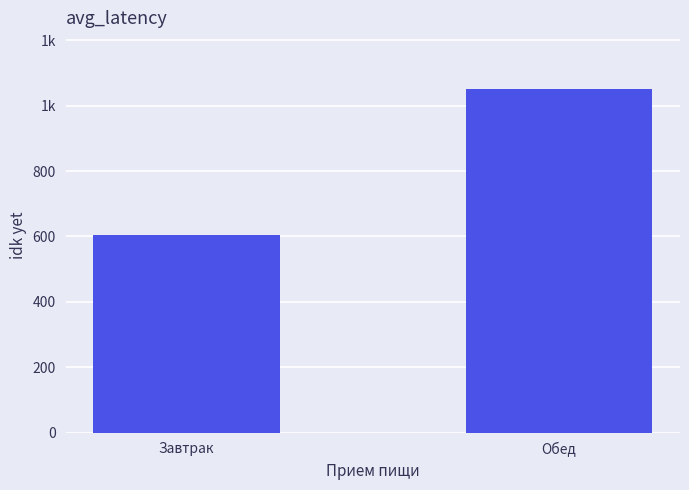

Rank the categories by value from lowest to highest.

Завтрак, Обед